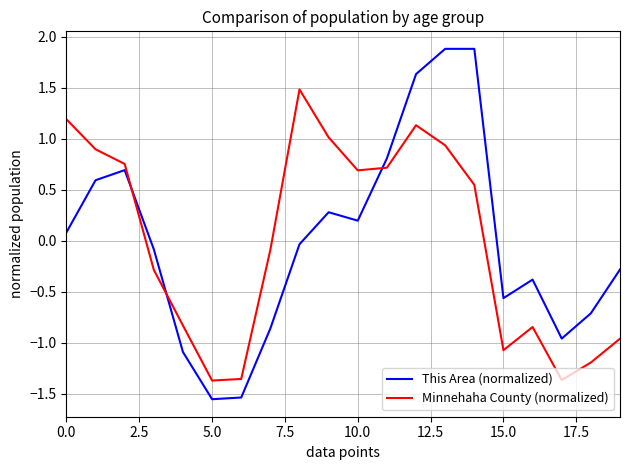

Is this an area chart (filled region under the line)?

No